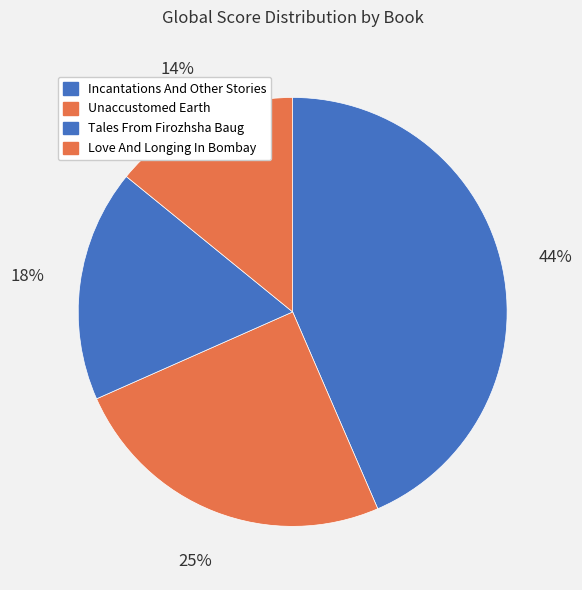

How many segments does this pie chart have?

4